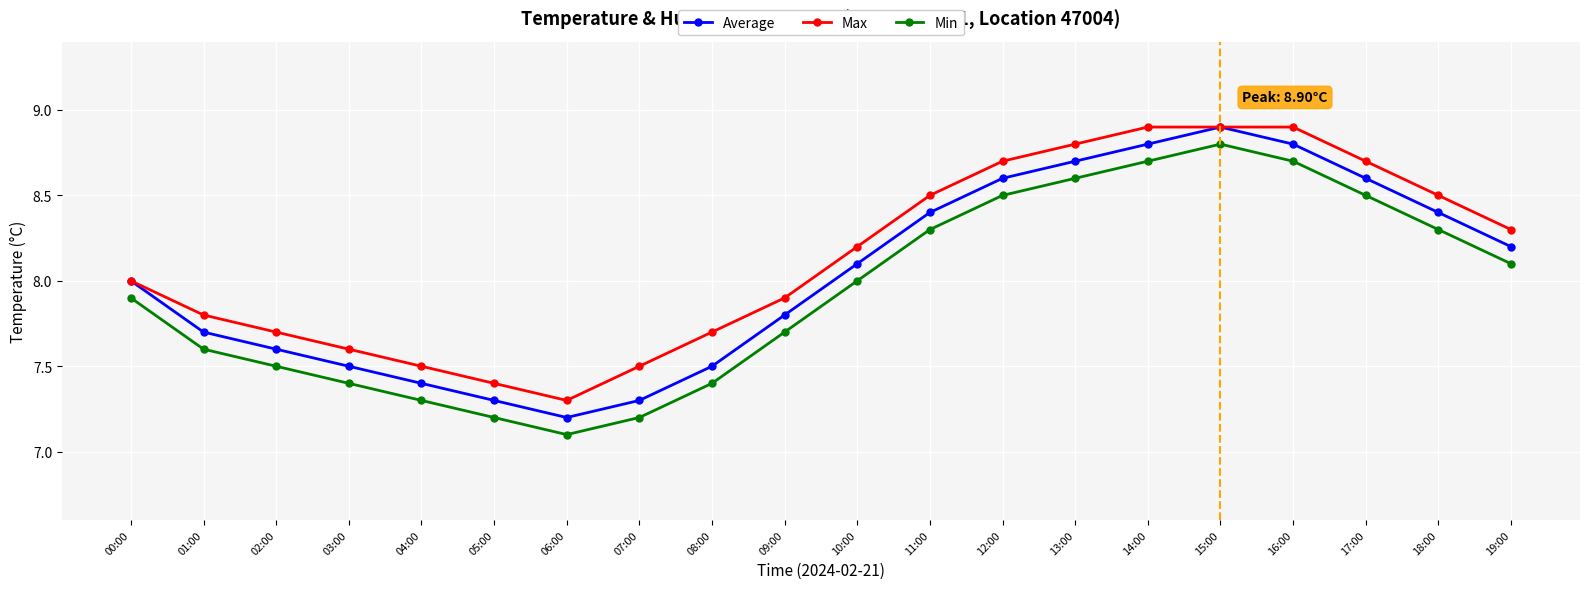

Read the Average value at 05:00.

7.3